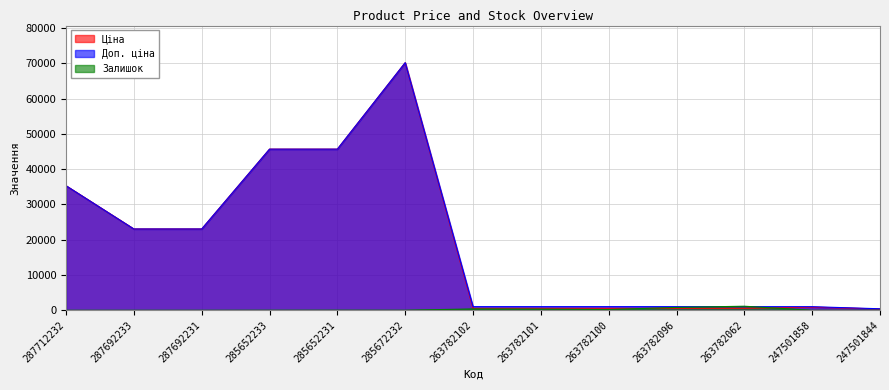

Which category has the lowest value across all series?

287712232